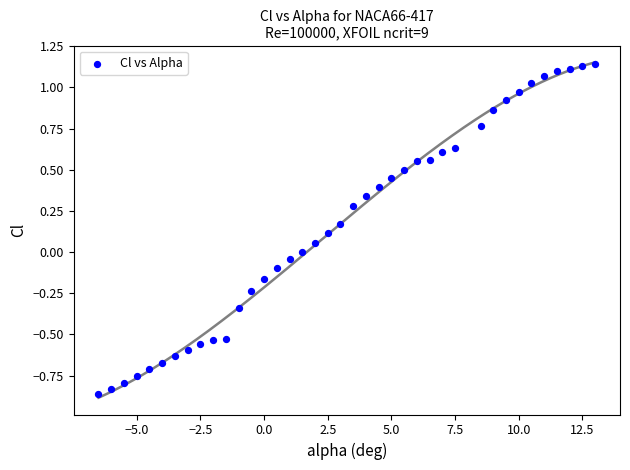

What is the range of Y values (max minus min)?

2.0